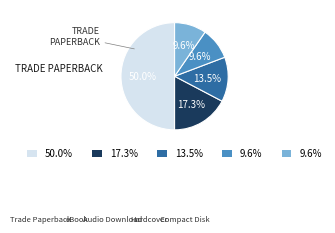

How many segments does this pie chart have?

5